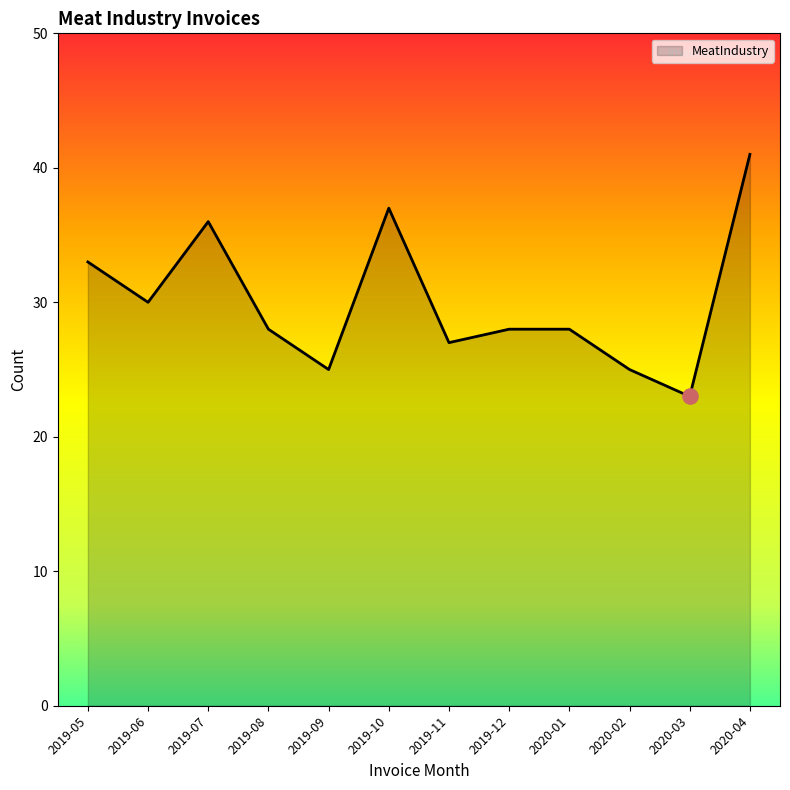

What is the change in value from 2019-05 to 2019-06?

-3